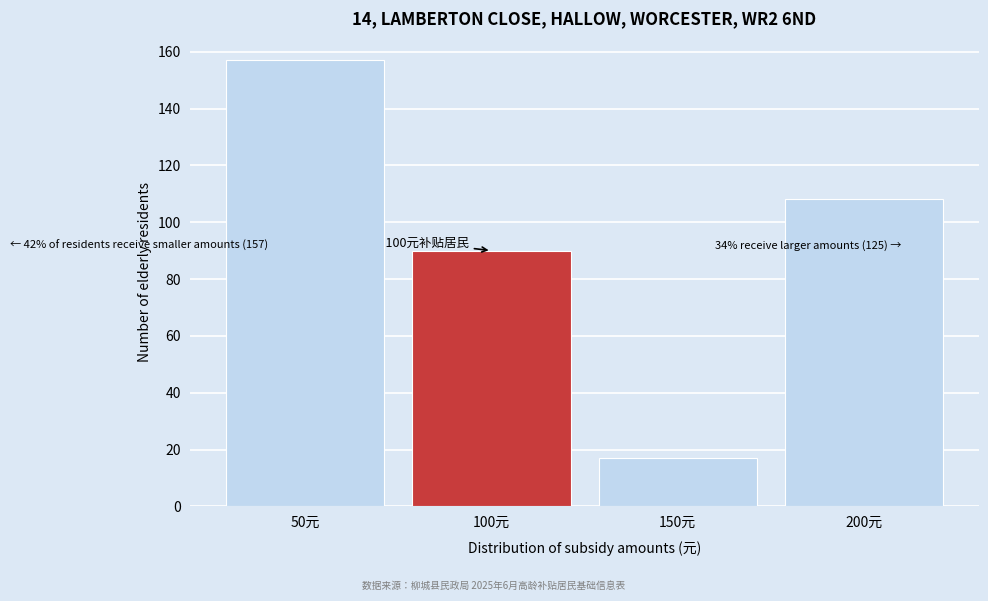

Reading left to right, list all the values displayed in this chart.

50元=157	100元=90	150元=17	200元=108